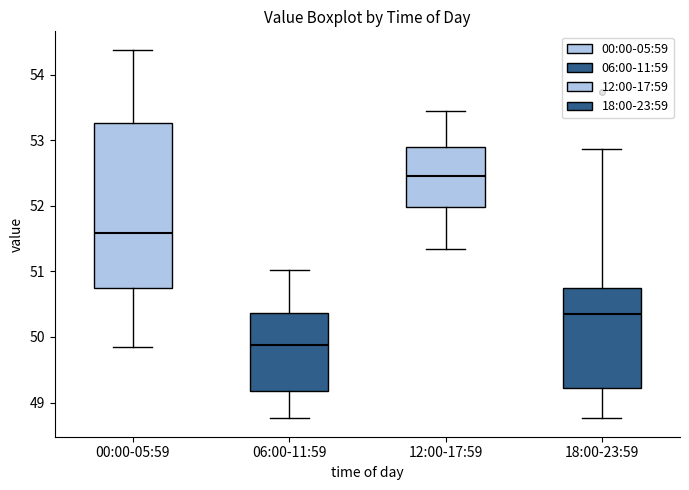

Which box has the lowest median line?

06:00-11:59